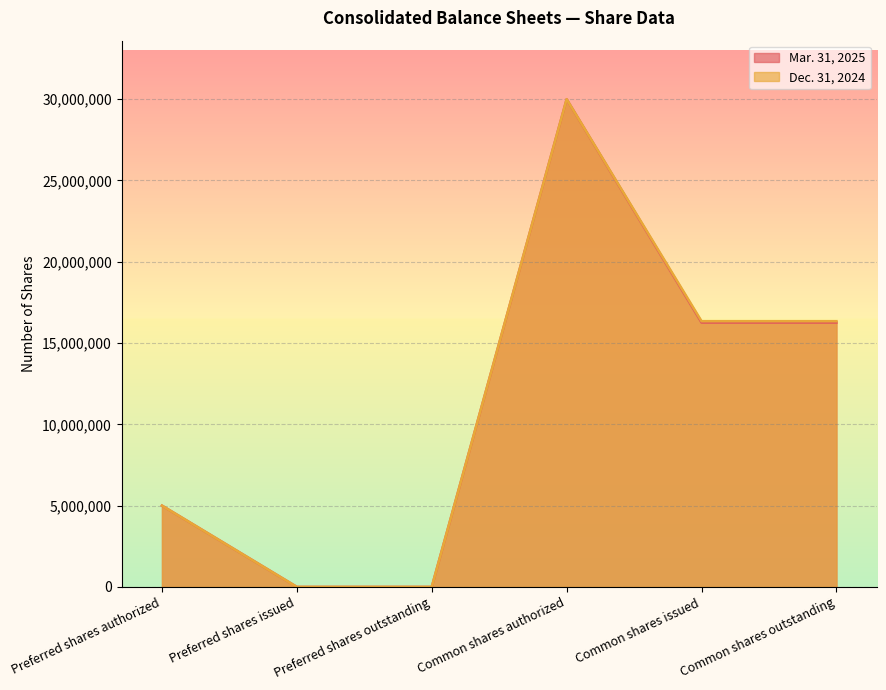

True or false: Mar. 31, 2025 has a value of 0 at Preferred shares outstanding.

True